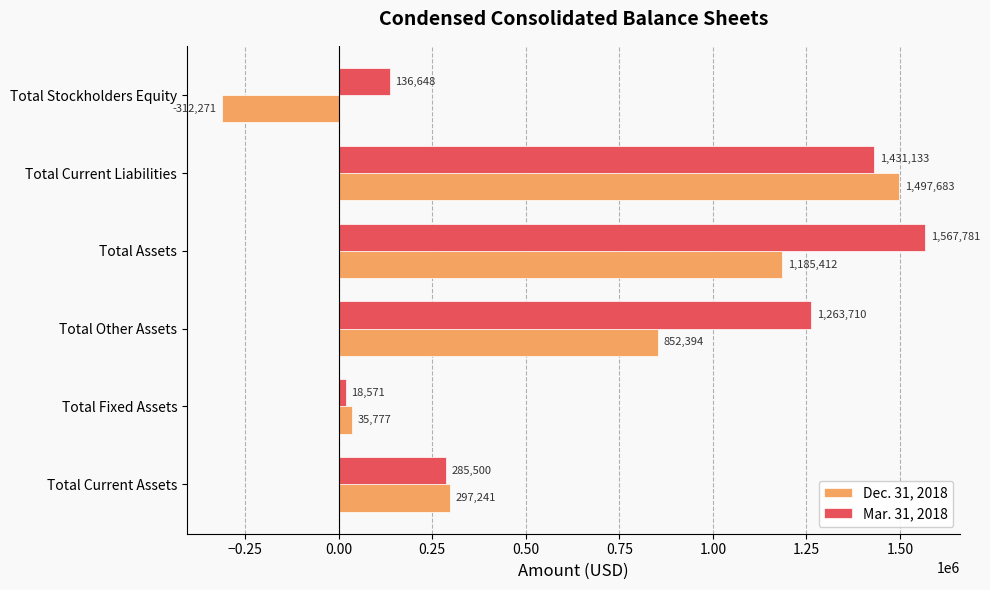

What is the spread (max minus min) of values at Total Fixed Assets?

17206